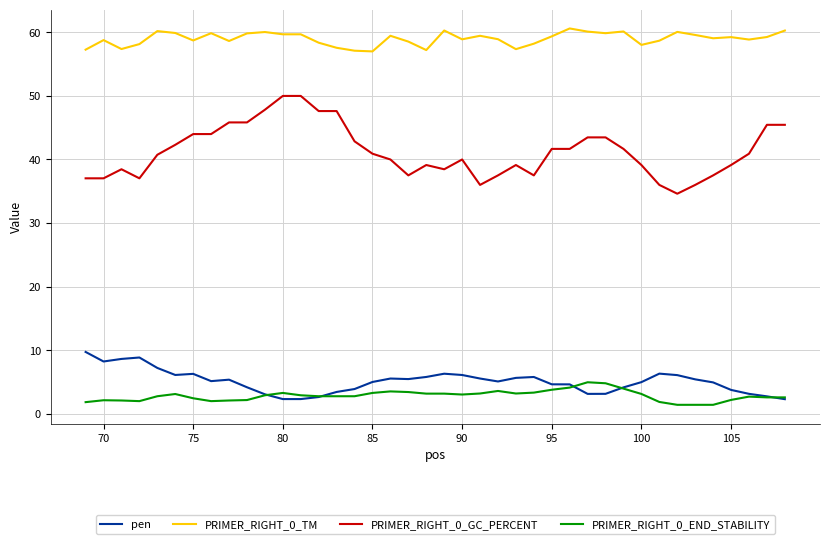

Which series has the largest range (max minus min)?

PRIMER_RIGHT_0_GC_PERCENT